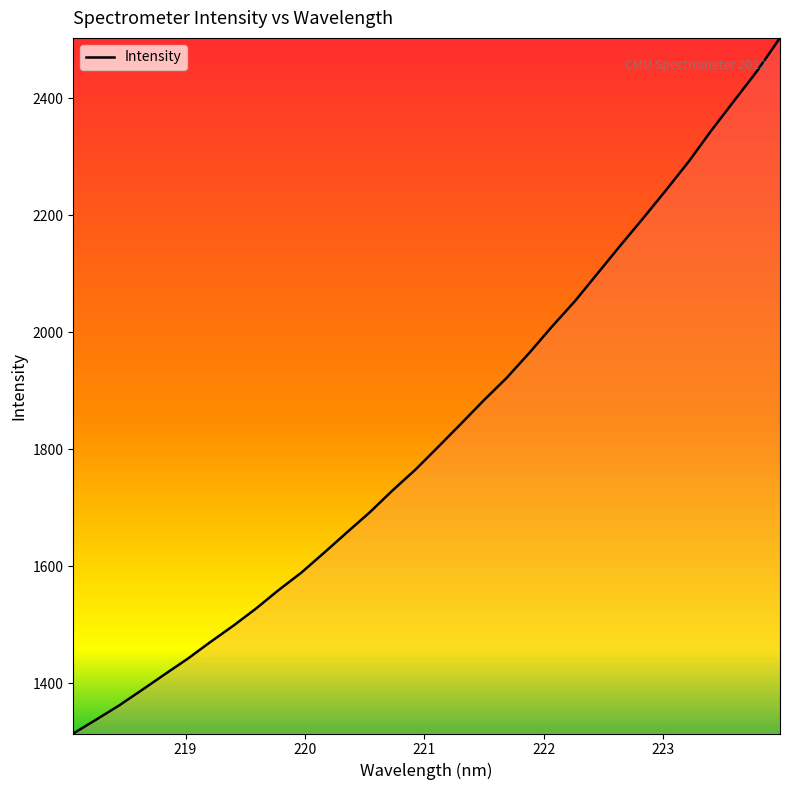

Count the number of categories in the chart.

32